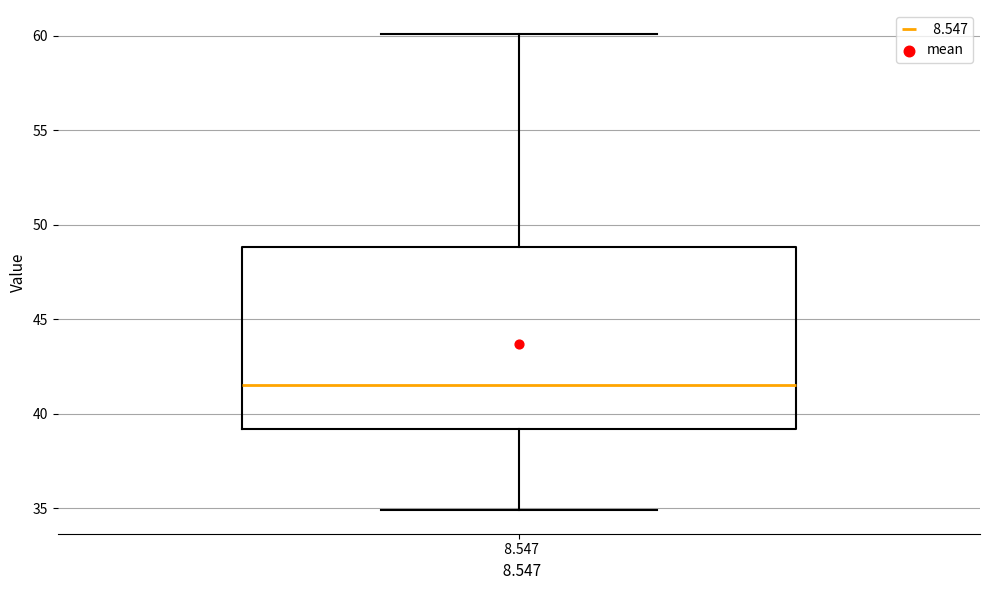

Transcribe this box plot: give where the median line is, the range the box spans, and where the two whiskers end, as read against the y-axis. The values are not printed on the chart, so give them approximately, as read against the axis.

median 41.5, box 39.0 to 49.0, whiskers 35.0 to 60.0